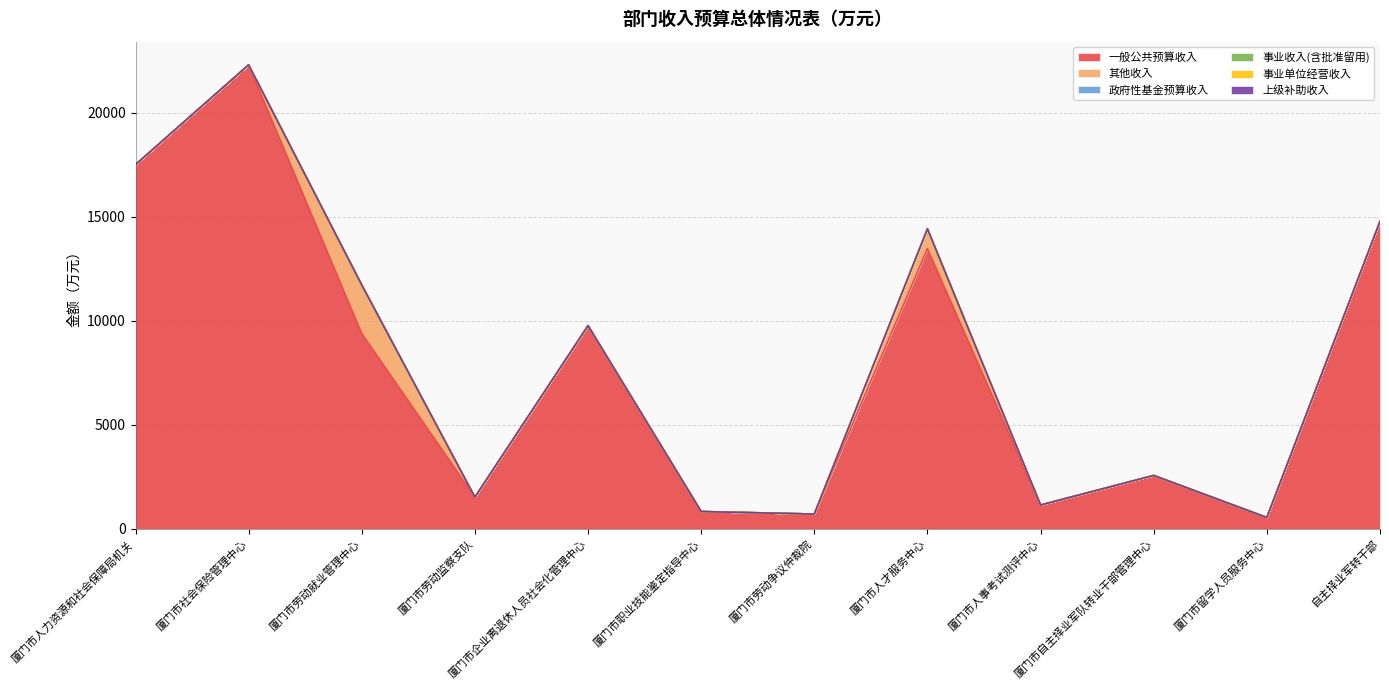

Which series has the widest spread of values?

一般公共预算收入